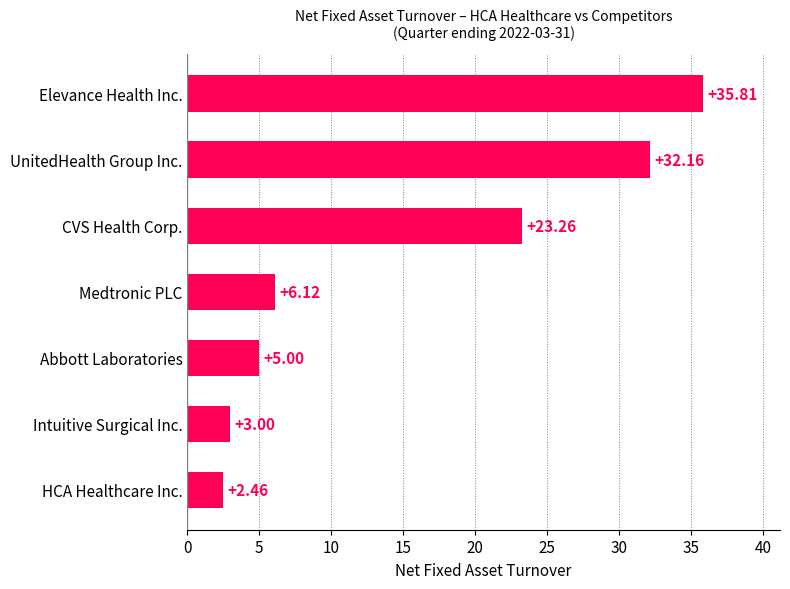

Approximately how many times larger is the value at CVS Health Corp. compared to UnitedHealth Group Inc.?

0.7